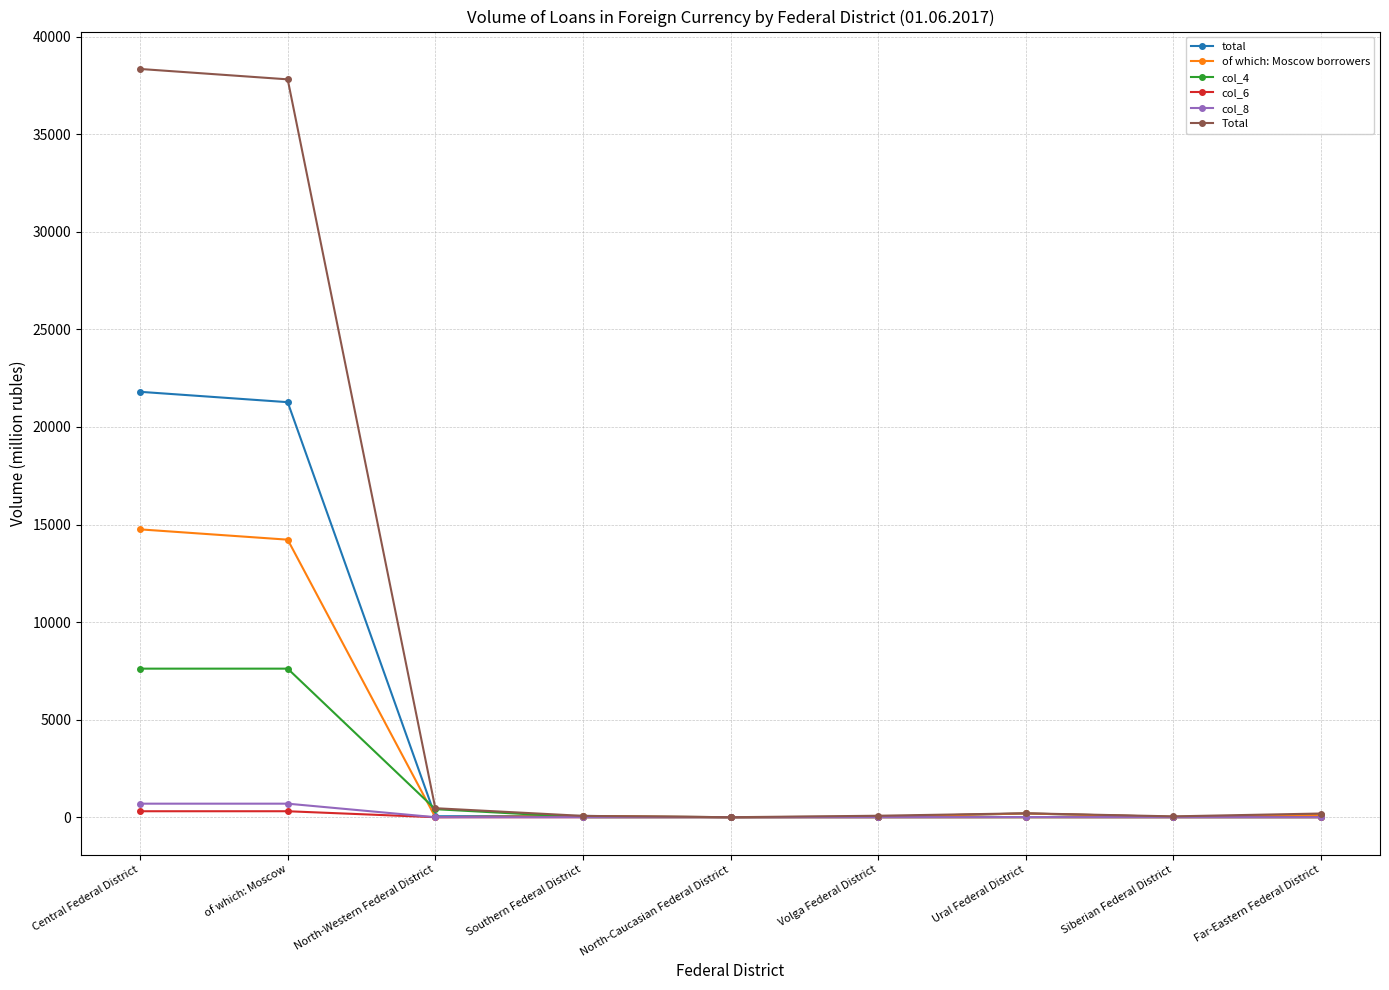

Which series has the largest range (max minus min)?

Total